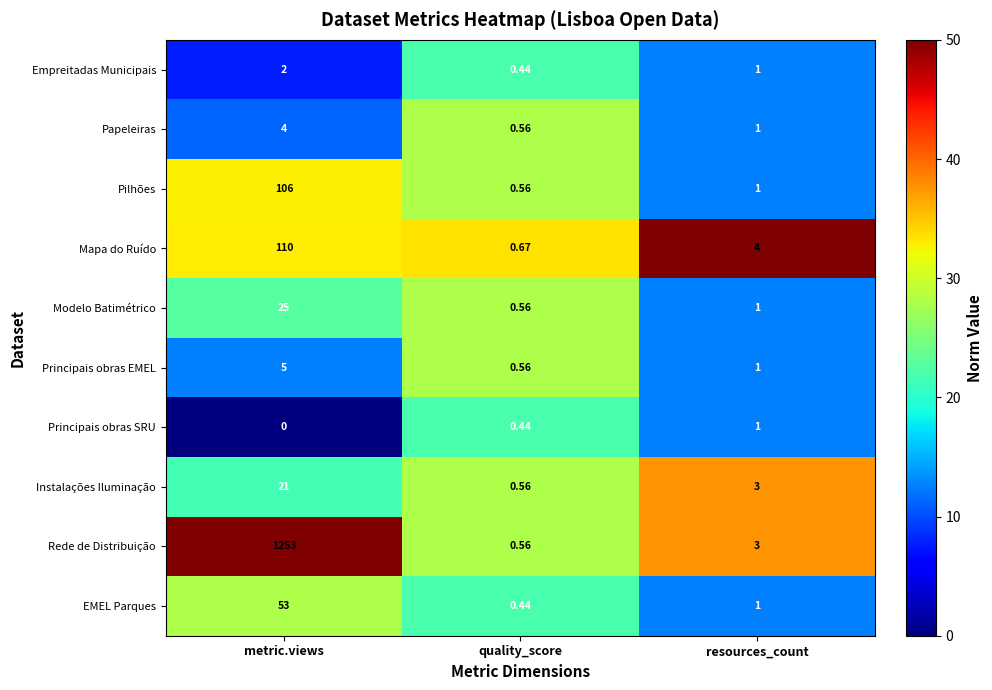

Which category has the highest value in the Papeleiras series?

metric.views